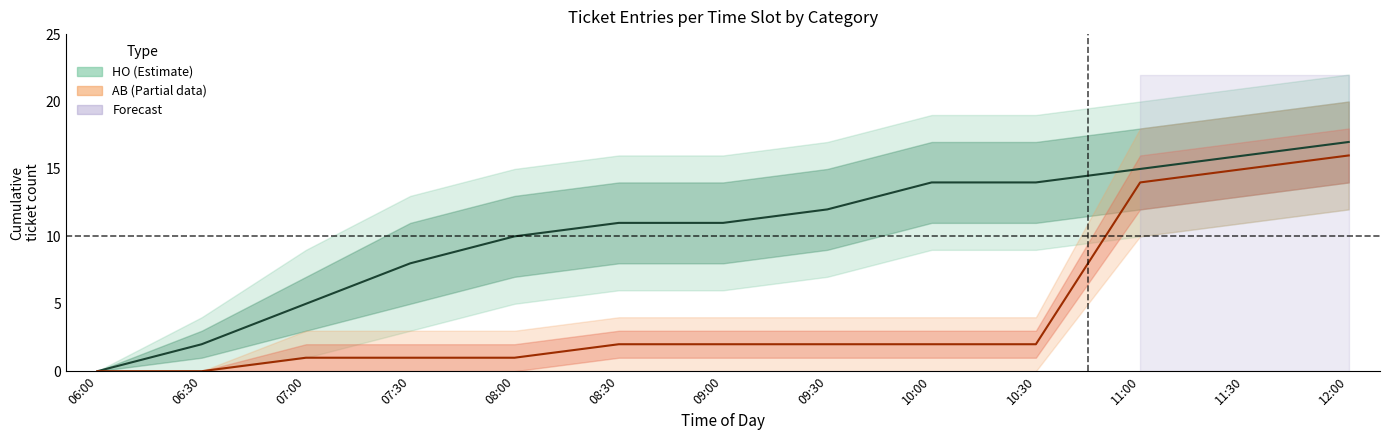

True or false: HO and AB cross at least once.

False